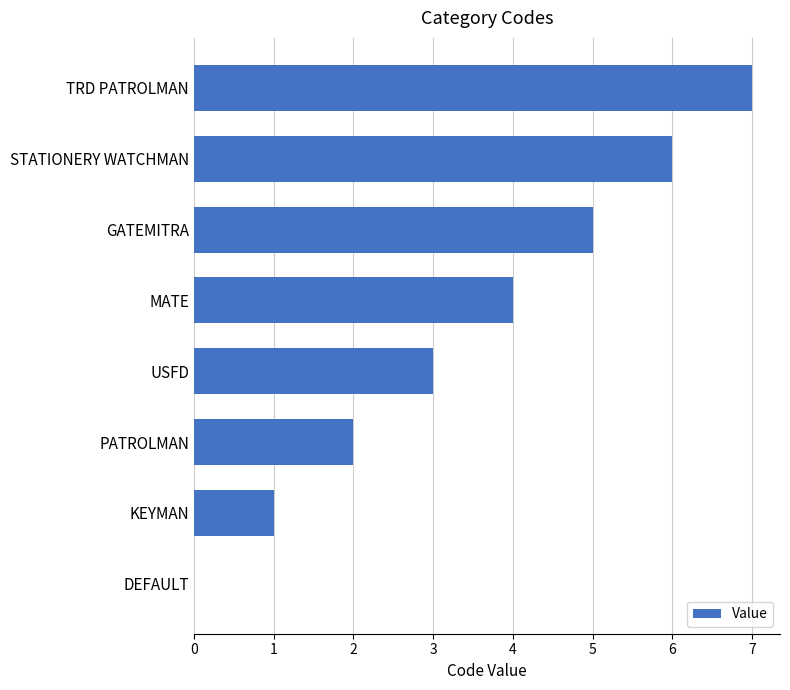

What is the maximum value shown in the chart?

7